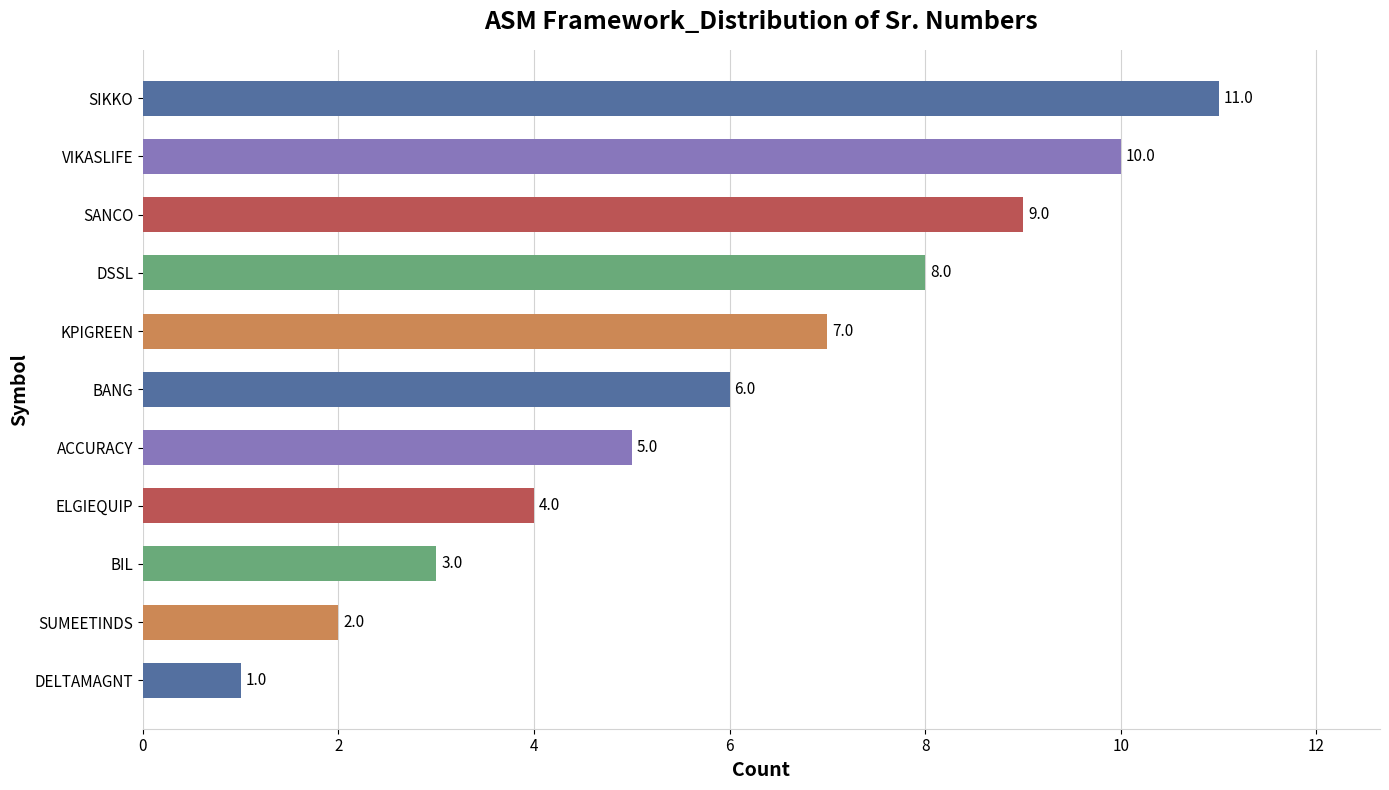

What is the difference between the values at ELGIEQUIP and KPIGREEN?

3